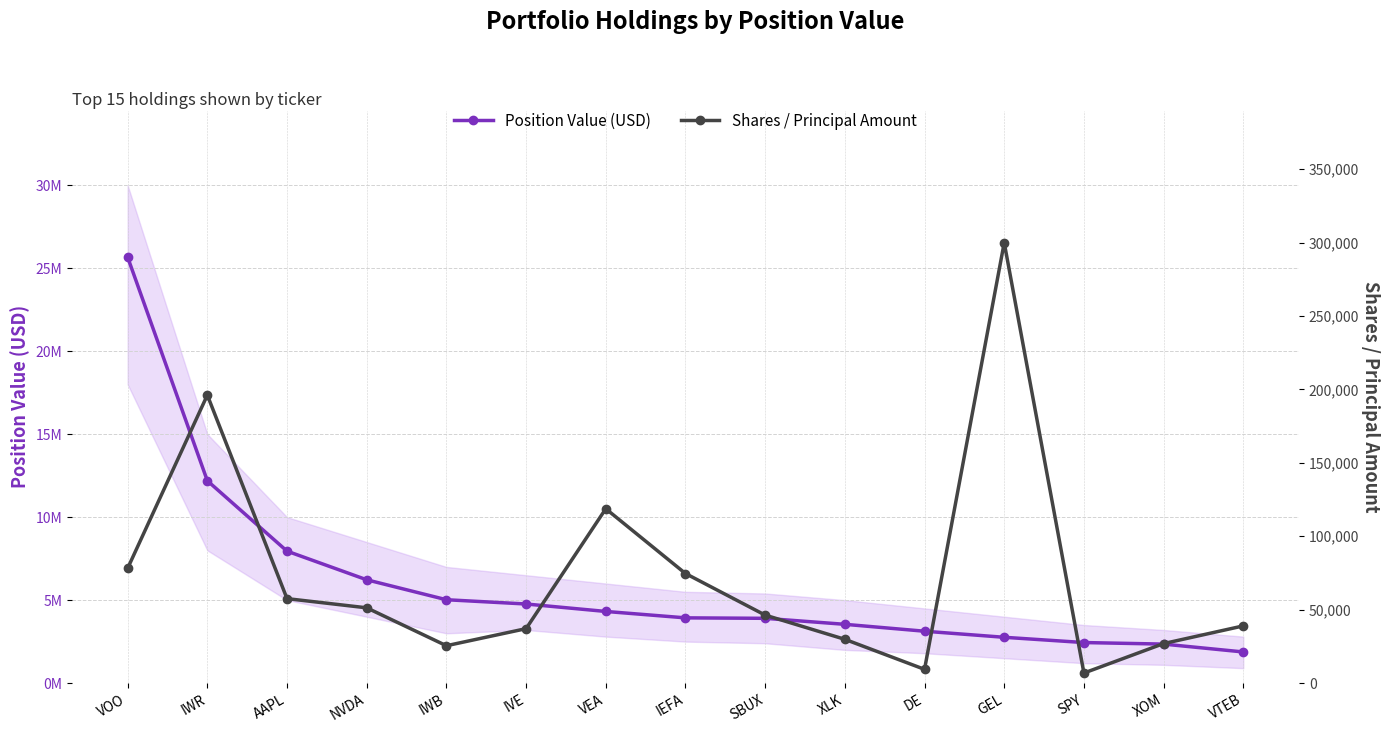

What is the total value across all series at DE?

3135363